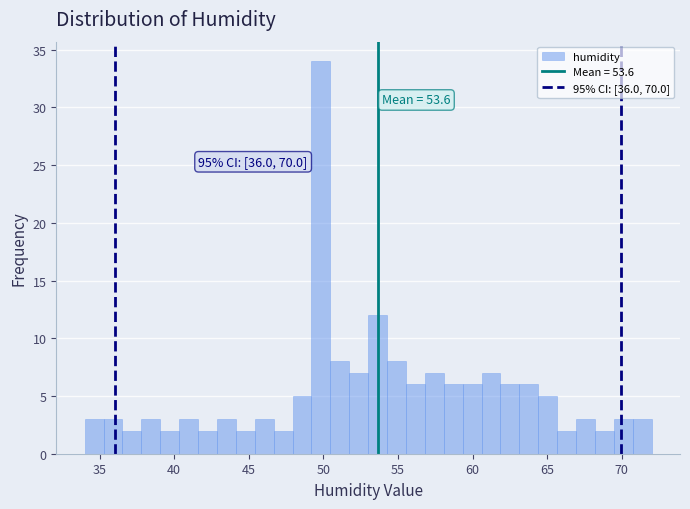

Read against the x-axis, roughly where is the centre of the tallest bar?

50.0